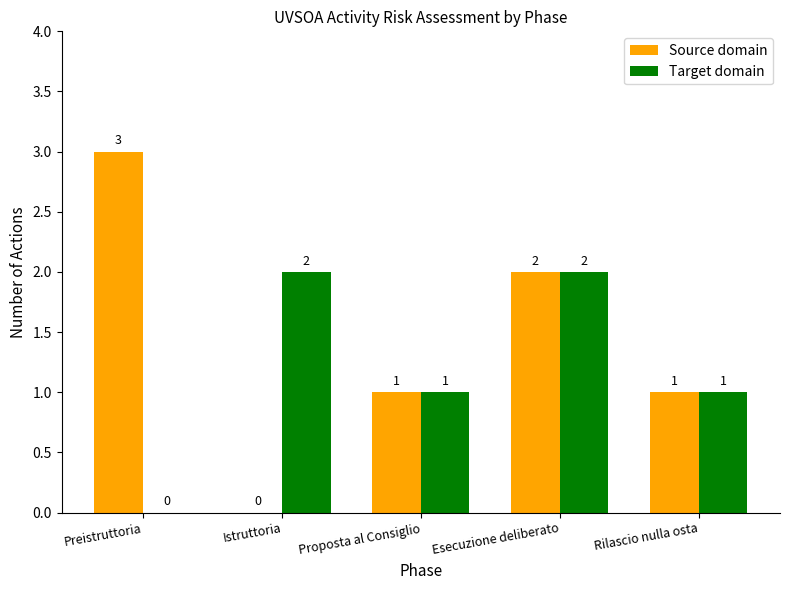

How many positive values does the Target domain series have?

4